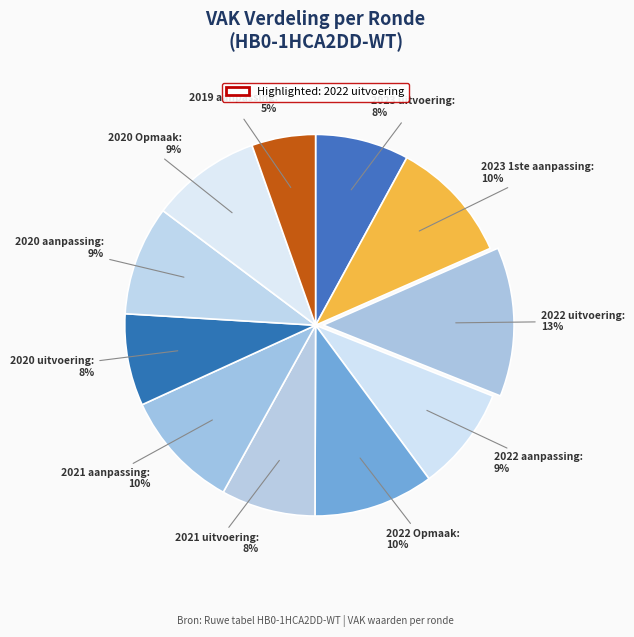

How many slices are in this pie chart?

11